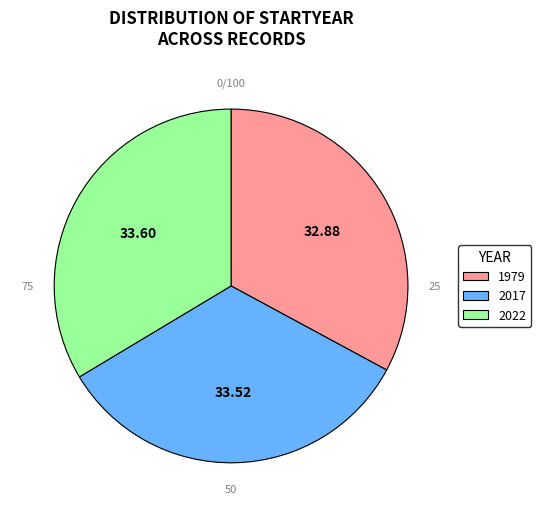

To the nearest percent, what percentage of the pie is 2022?

34%